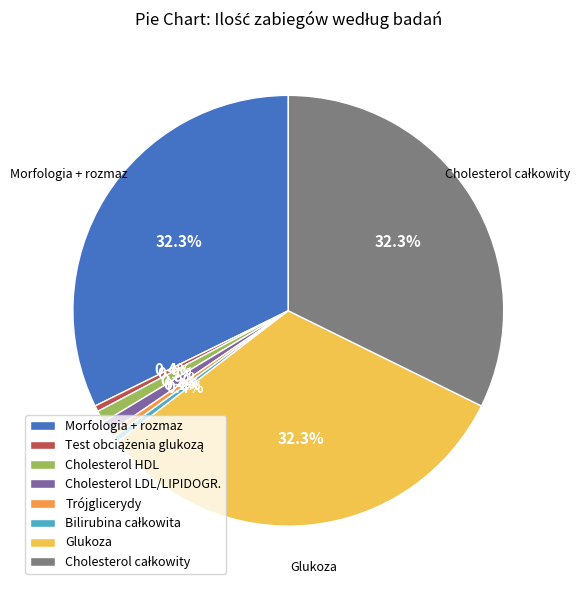

How many slices are in this pie chart?

8